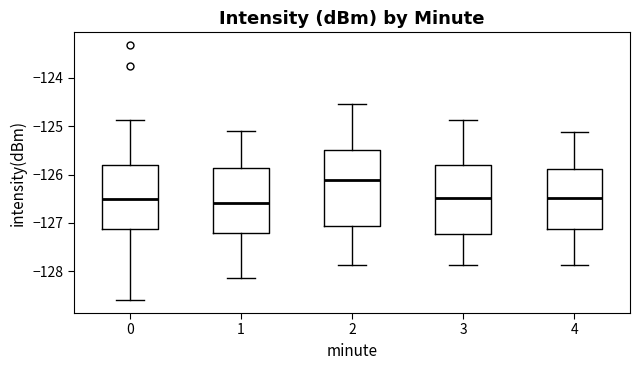

Reading left to right, read every box against the y-axis: the position of its median line, the range the box covers, and the ends of its whiskers. The values are not printed on the chart, so give them approximately, as read against the axis.

0: median -126.5, box -127.1 to -125.8, whiskers -128.6 to -124.9
1: median -126.6, box -127.2 to -125.9, whiskers -128.1 to -125.1
2: median -126.1, box -127.1 to -125.5, whiskers -127.9 to -124.5
3: median -126.5, box -127.2 to -125.8, whiskers -127.9 to -124.9
4: median -126.5, box -127.1 to -125.9, whiskers -127.9 to -125.1